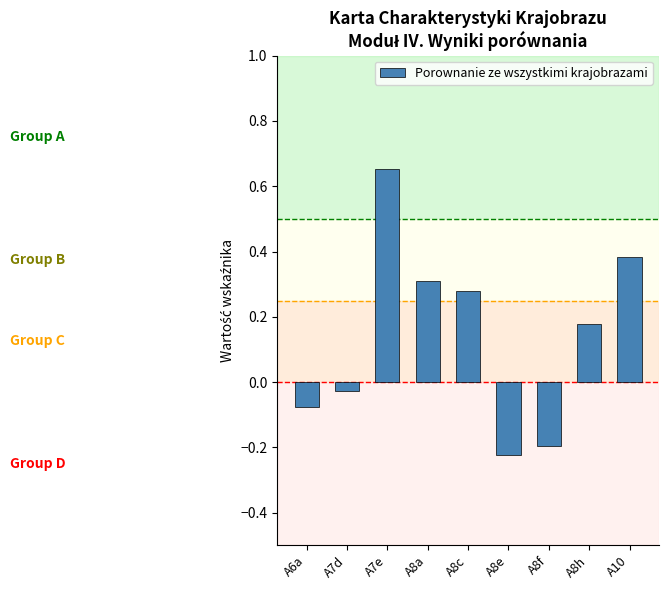

The value at A8c is 0.3. True or false?

True